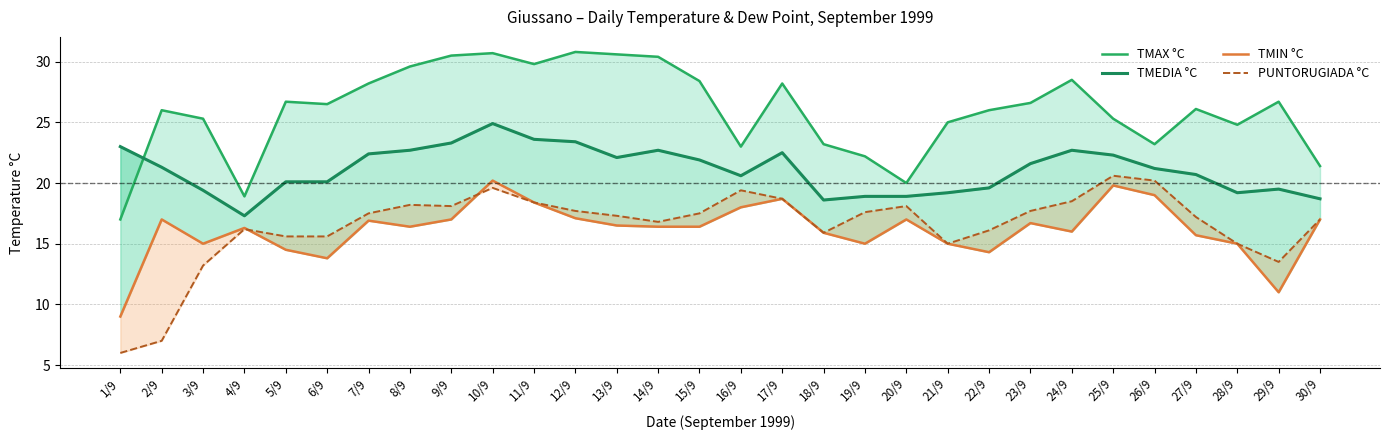

Is it true that TMEDIA °C equals 29.8 at 16/9?

False